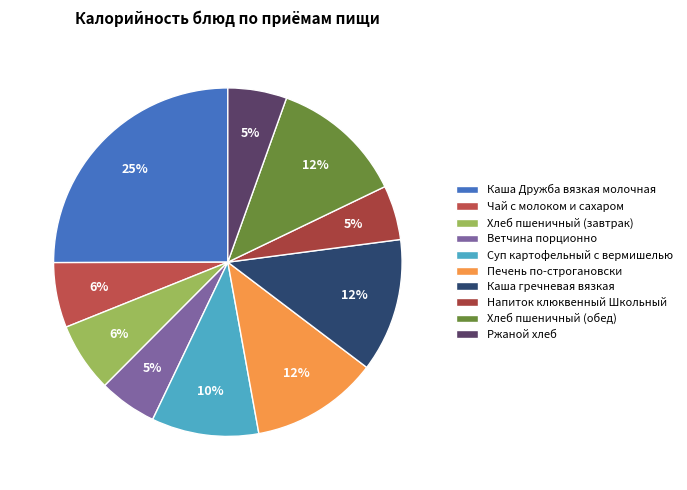

To the nearest percent, what portion does Суп картофельный с вермишелью represent?

10%